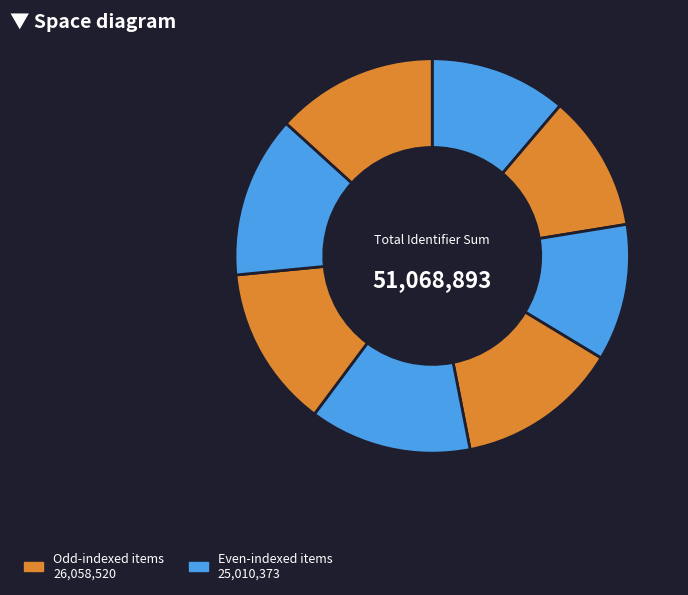

How many segments does this pie chart have?

8